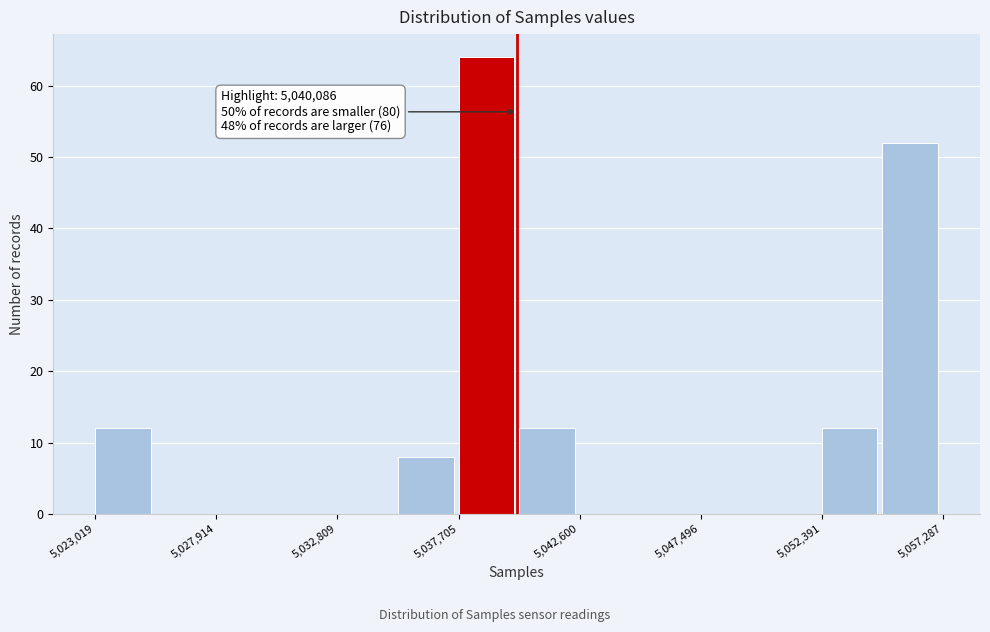

Which range on the x-axis has the tallest bar?

5037500 to 5040000